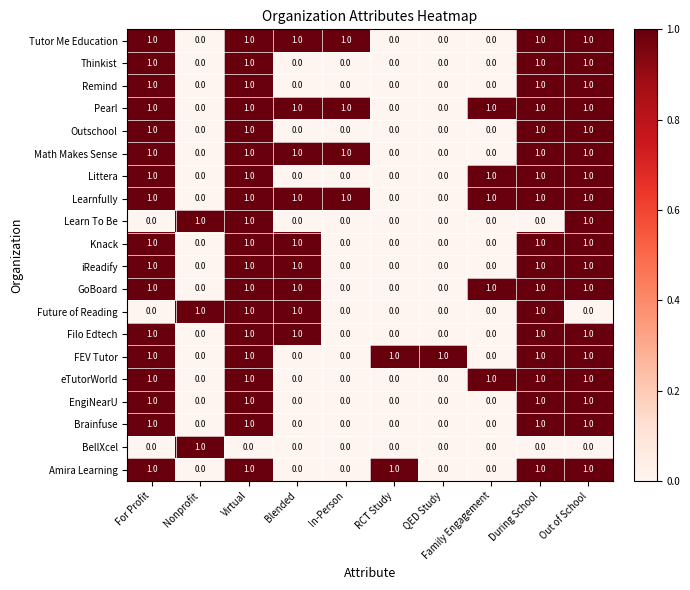

The Tutor Me Education series shows 1 at For Profit. True or false?

True